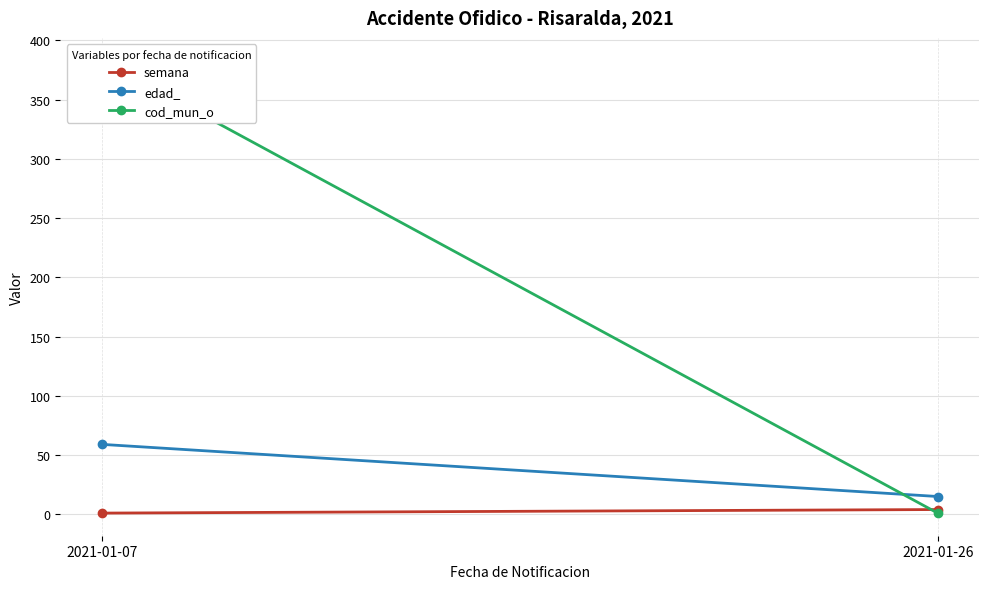

What is the total value across all series at 2021-01-26?

20